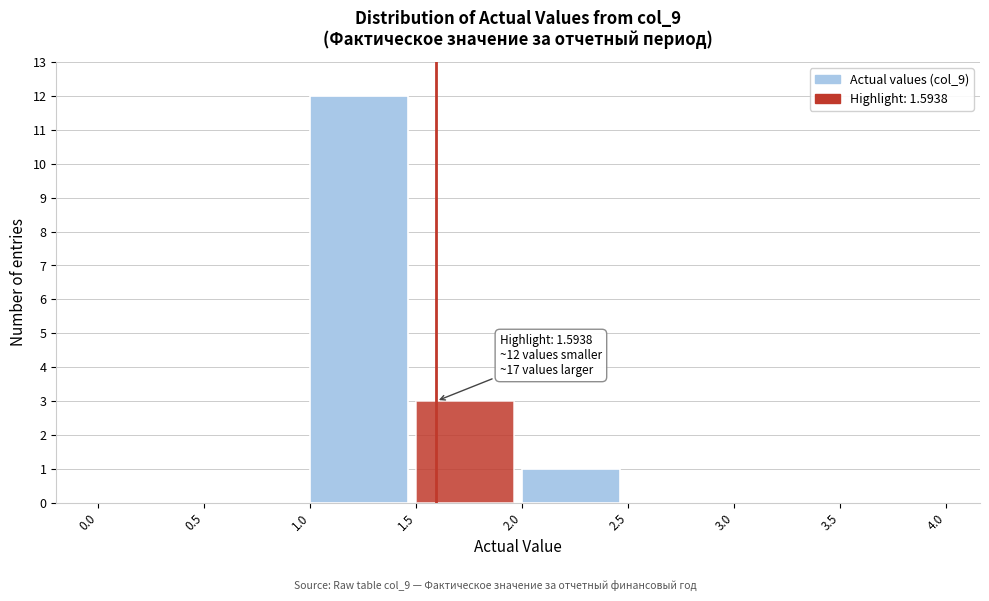

Which range on the x-axis has the tallest bar?

1.0 to 1.5